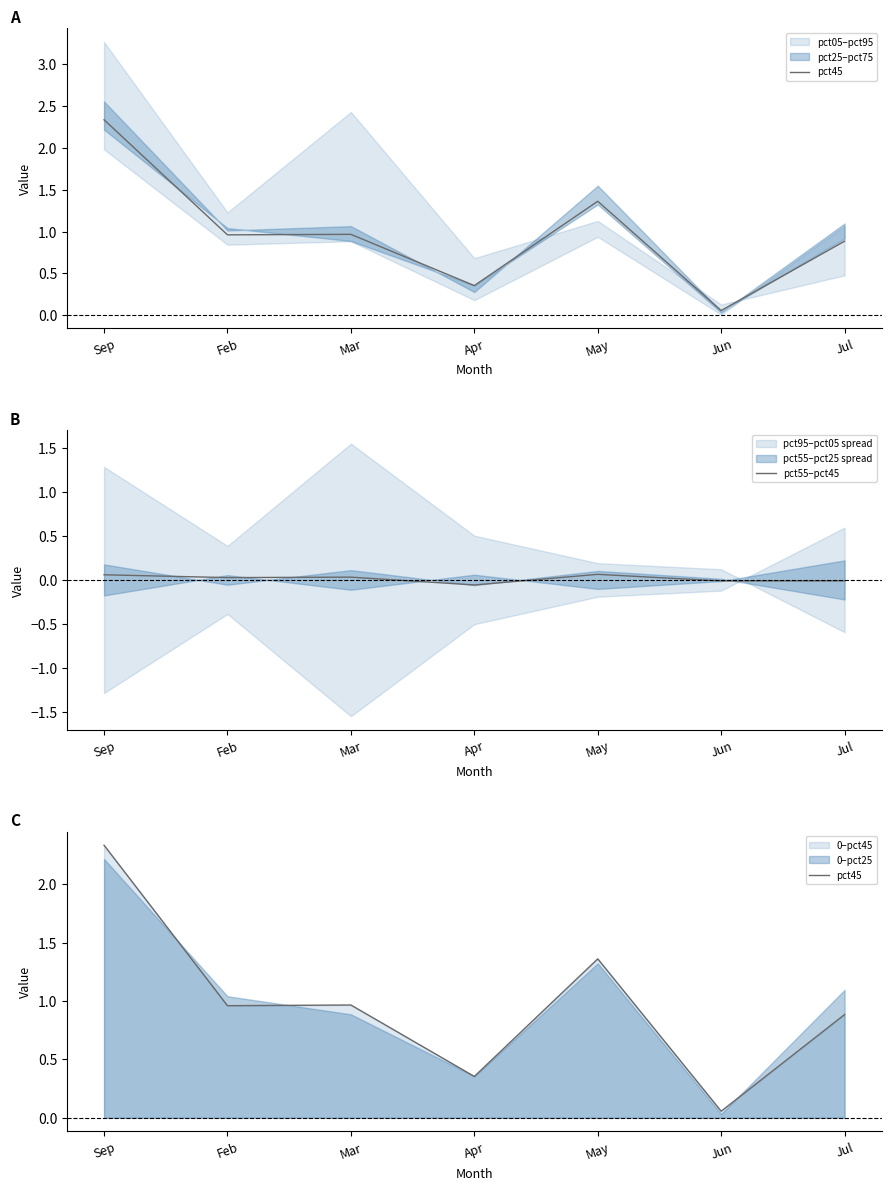

The value of pct45 at Sep is 3.4. True or false?

False